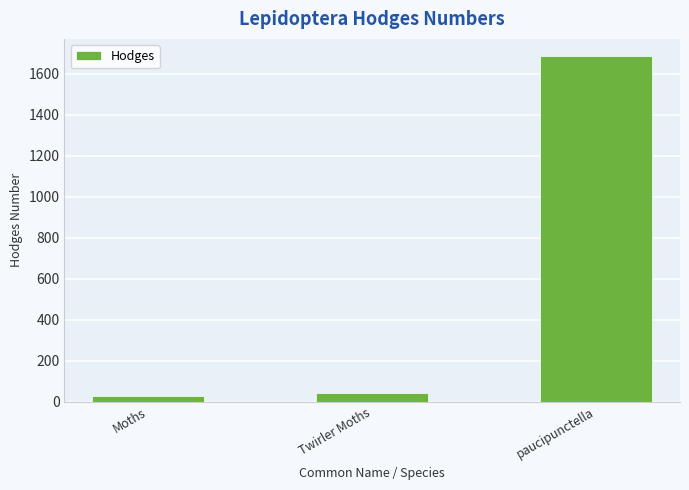

The chart shows a value of 42.1 at Twirler Moths. True or false?

True